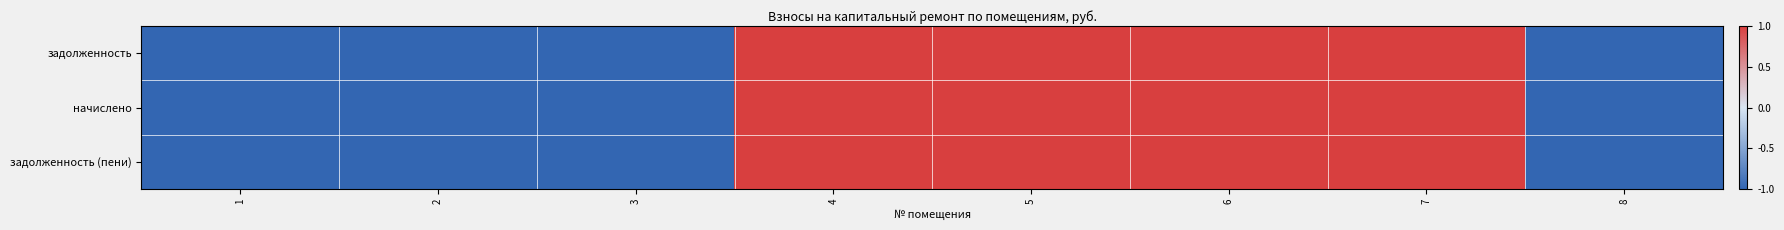

Reading left to right, transcribe all the data shown in this chart.

задолженность: 1=-1	2=-1	3=-1	4=1	5=1	6=1	7=1	8=-1
начислено: 1=-1	2=-1	3=-1	4=1	5=1	6=1	7=1	8=-1
задолженность (пени): 1=-1	2=-1	3=-1	4=1	5=1	6=1	7=1	8=-1